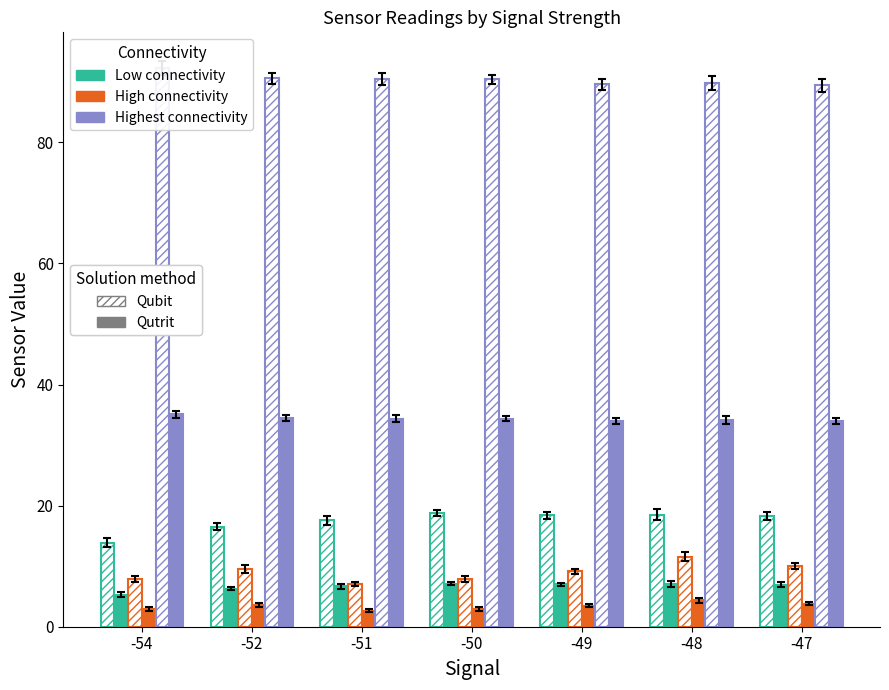

The value of Highest connectivity Qubit at -47 is 89.4. True or false?

True